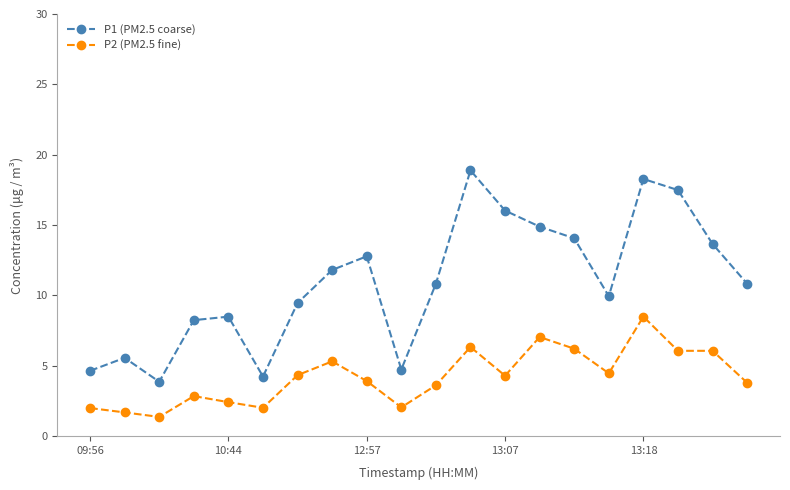

List the series in order of their peak value, lowest first.

P2 (PM2.5 fine), P1 (PM2.5 coarse)